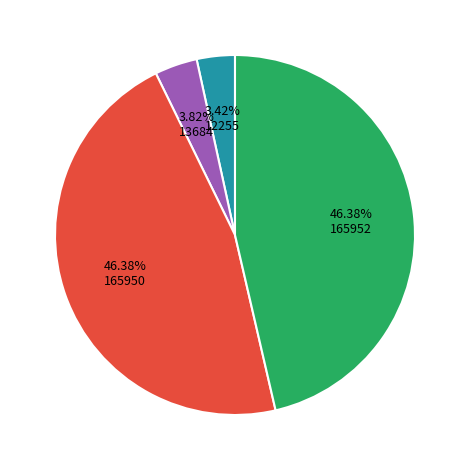

Is there any slice that represents more than half of the pie?

No